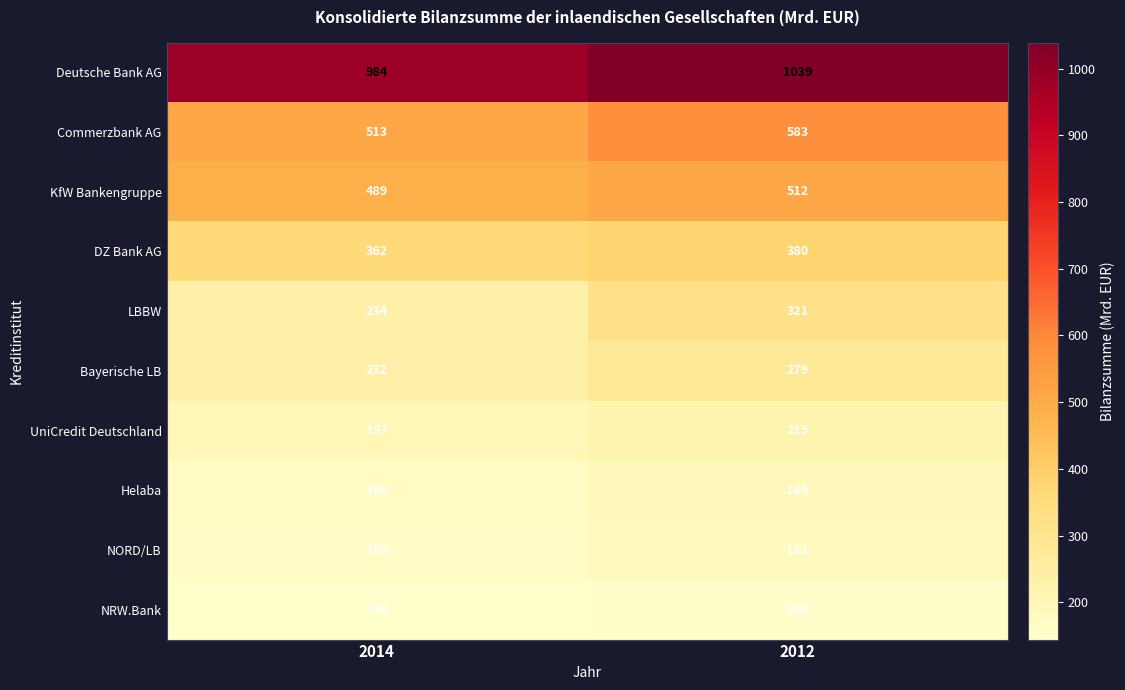

Is it true that KfW Bankengruppe equals 299 at 2012?

False